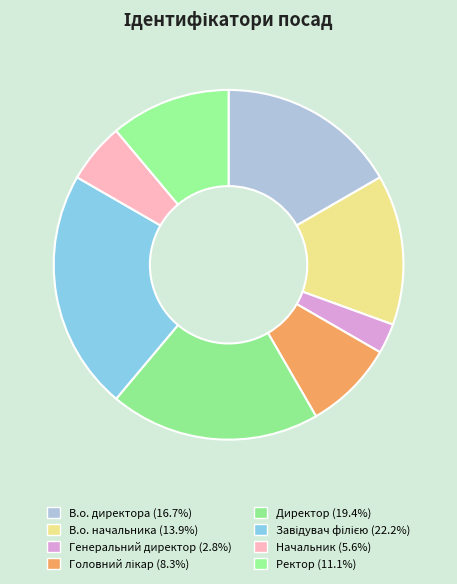

What percentage is the В.о. директора slice, to the nearest percent?

17%